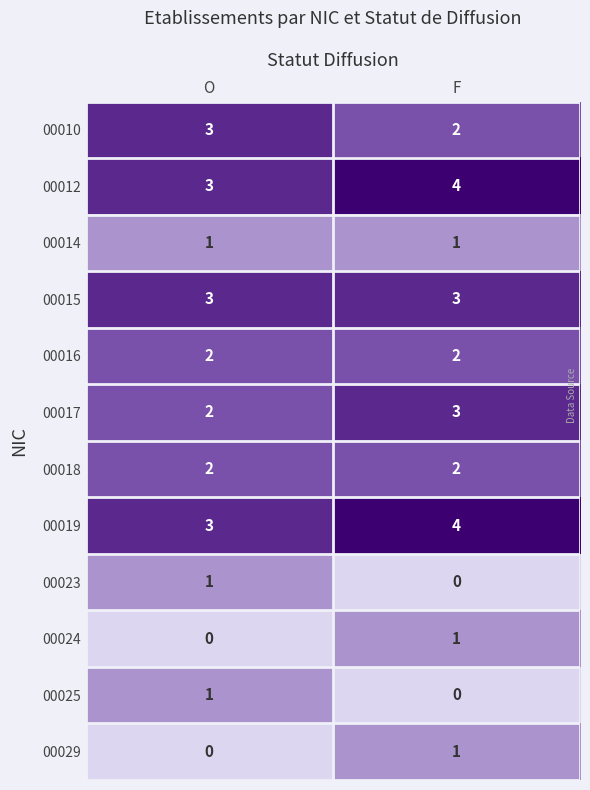

At which category is the sum across all series the highest?

F